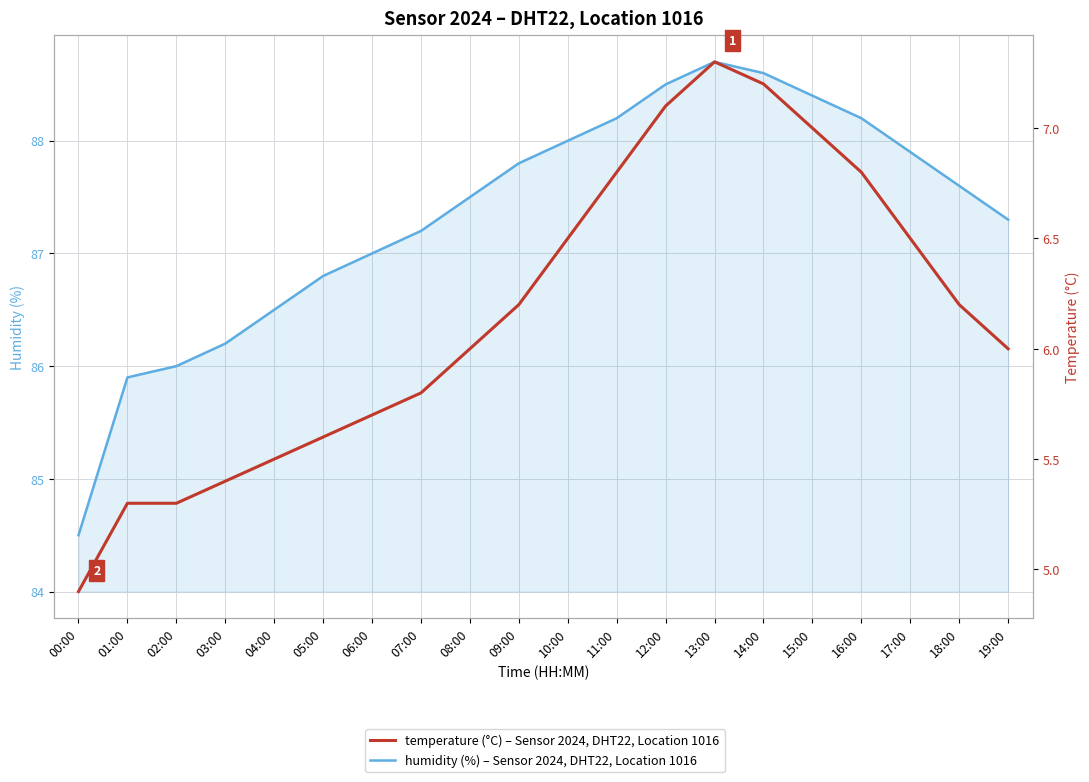

How many lines are shown in the chart?

2